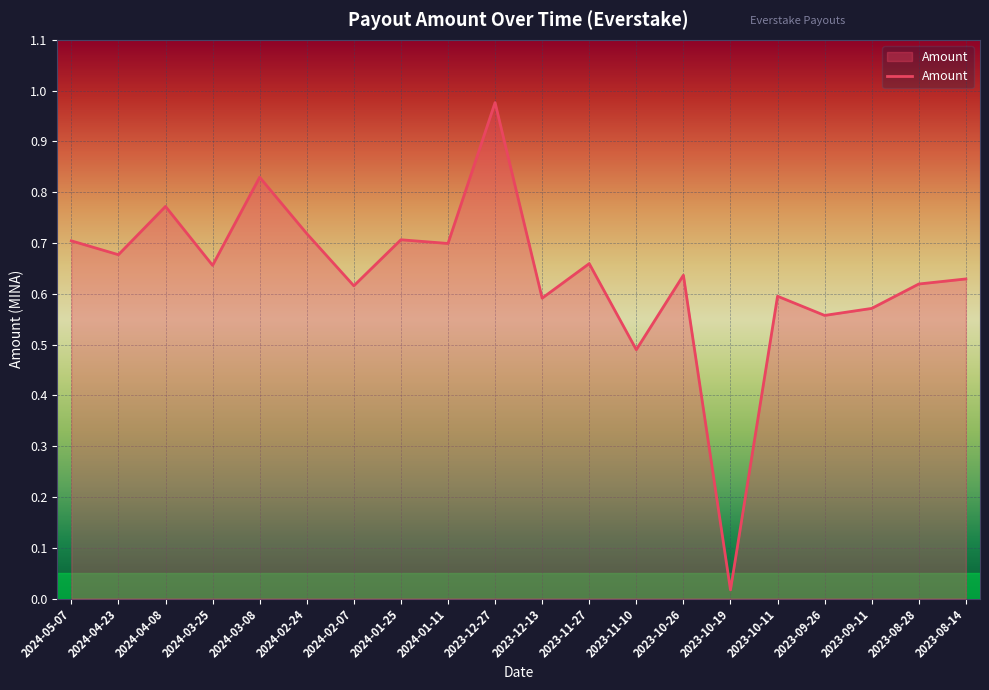

Which has a higher value, 2023-10-26 or 2023-12-13?

2023-10-26